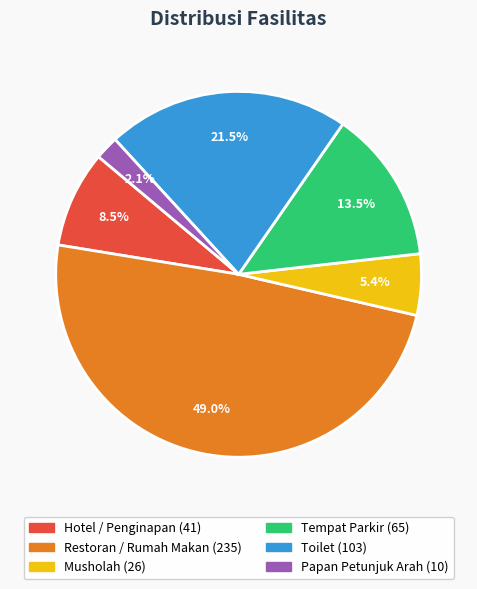

Does Hotel / Penginapan represent more than half of the total?

No